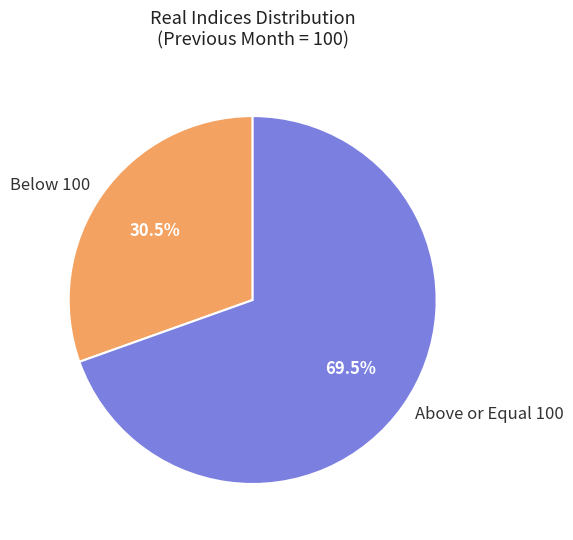

Which has a higher value, Below 100 or Above or Equal 100?

Above or Equal 100